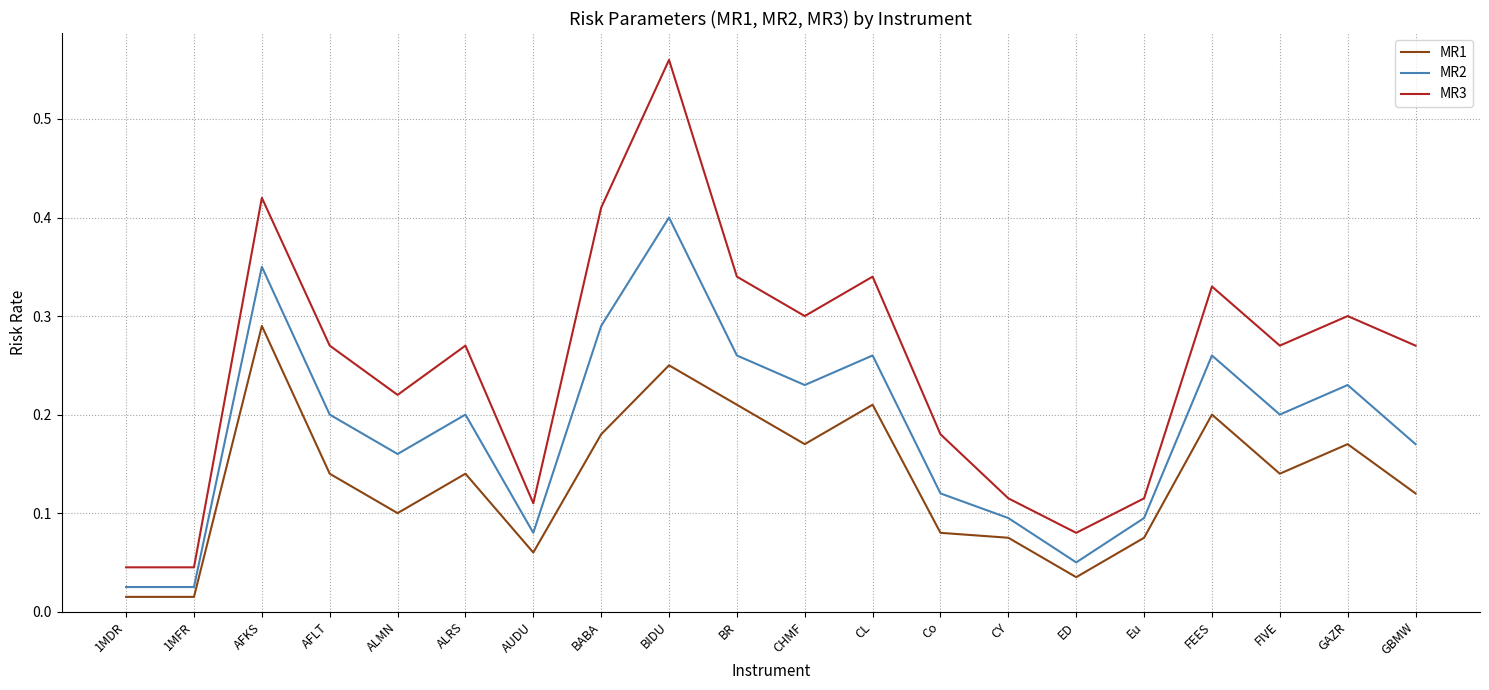

The MR3 series shows 0.2 at AUDU. True or false?

False